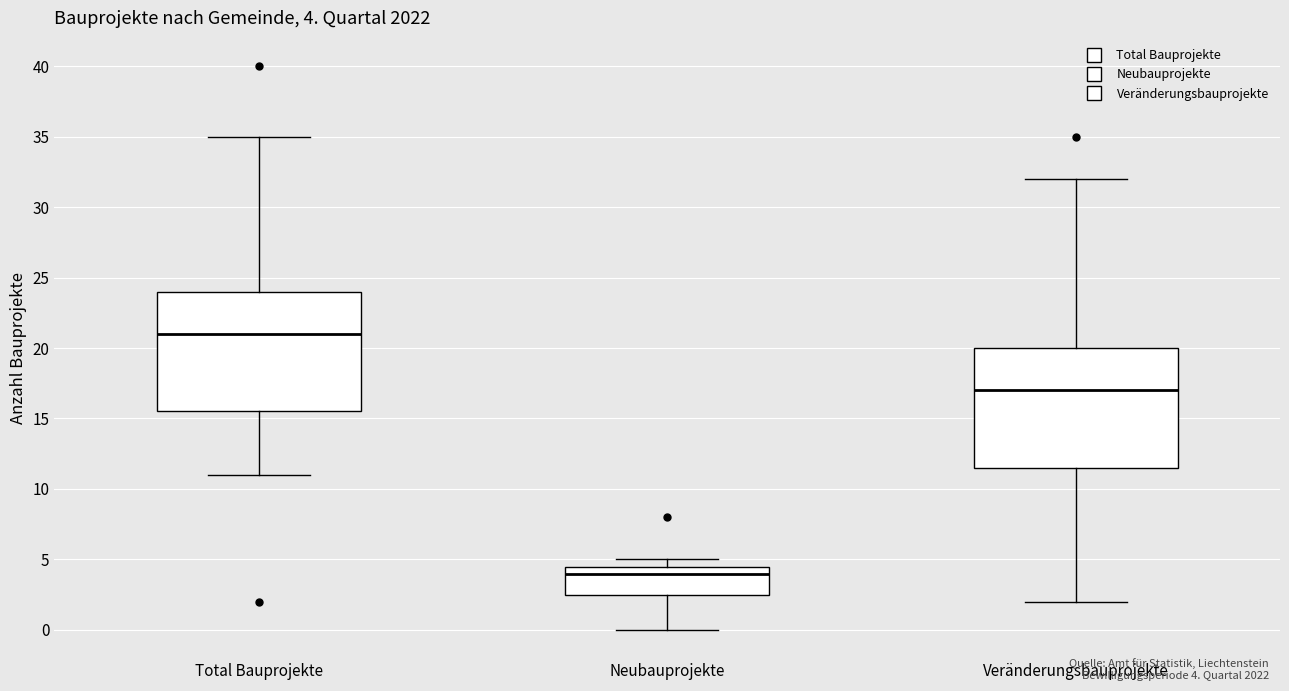

Which box's median line is the highest?

Total Bauprojekte